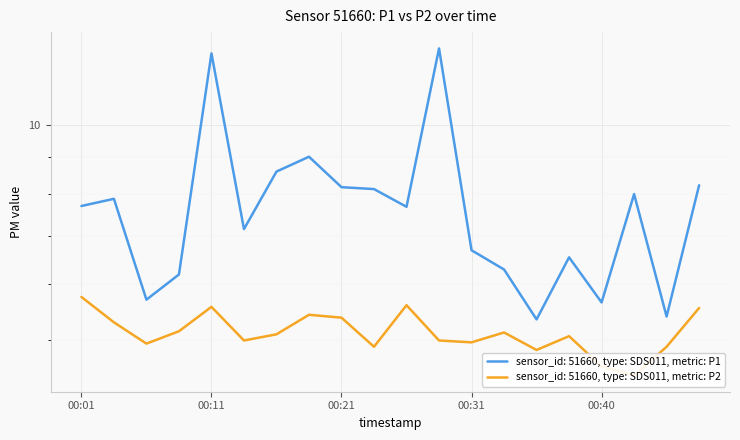

In P2, how many points are higher than both neighbors (excluding endpoints)?

5